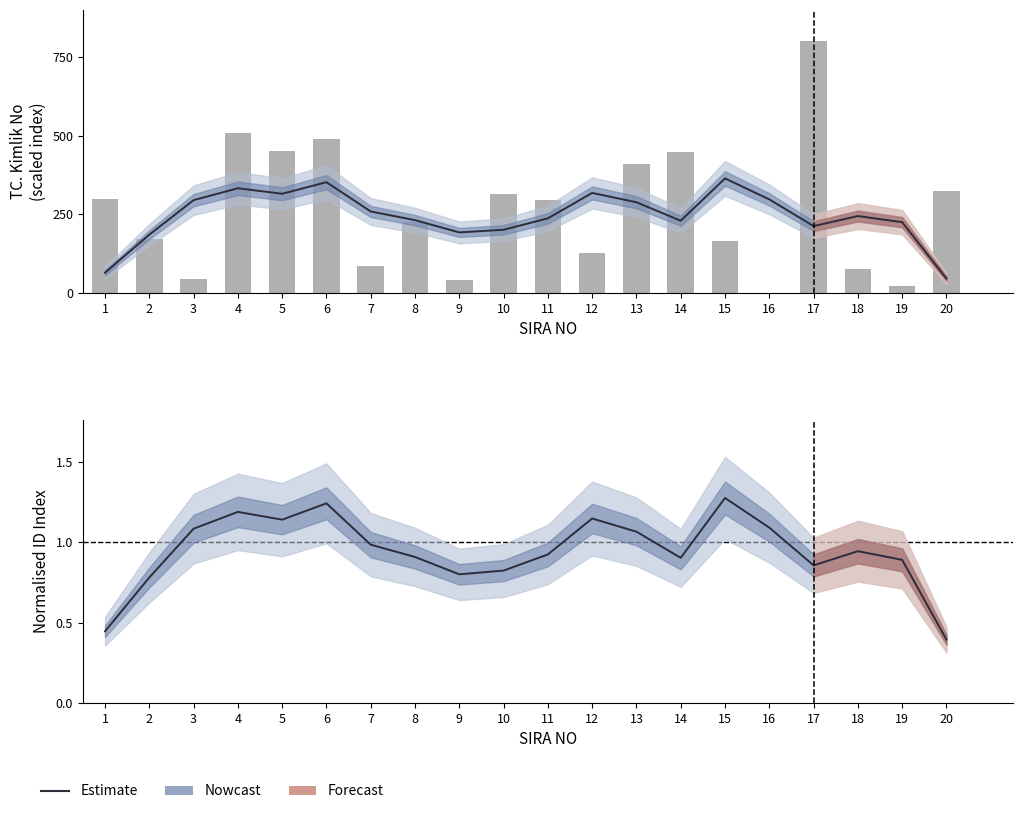

What is the spread (max minus min) of values at 2?

171.3